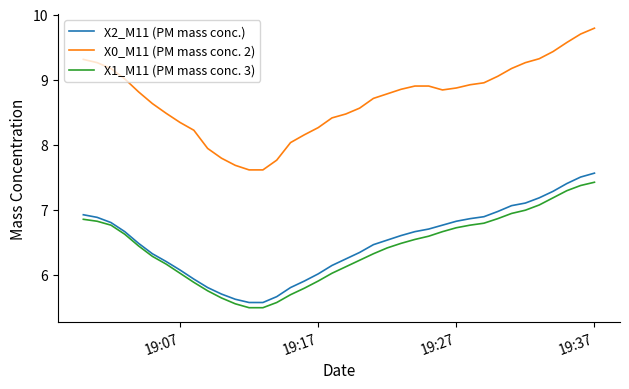

Which series has the largest range (max minus min)?

X0_M11 (PM mass conc. 2)